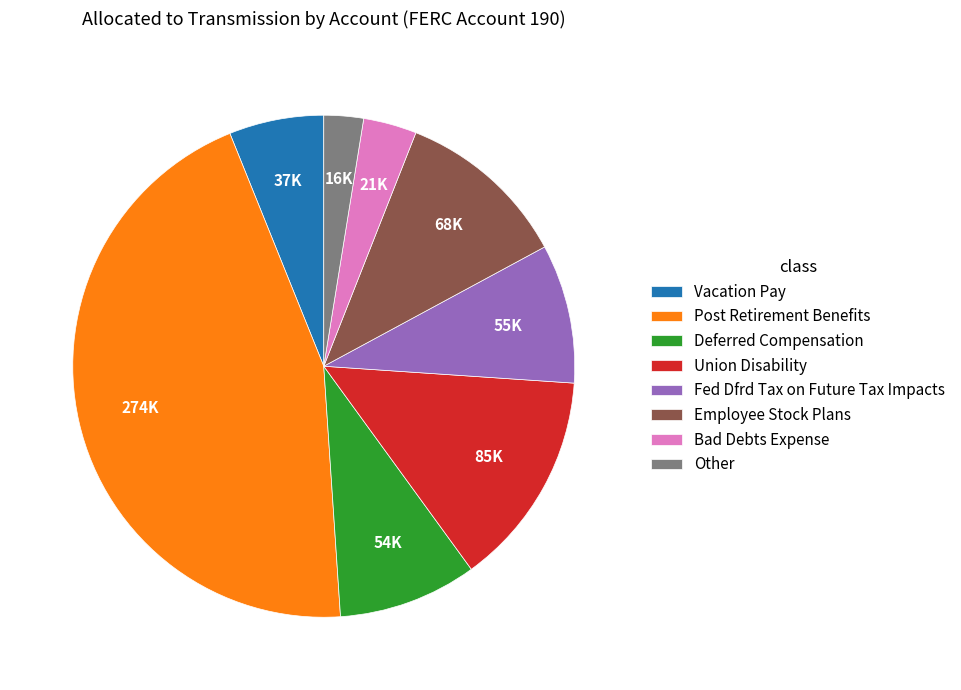

Do Vacation Pay and Other together represent more than half of the pie?

No